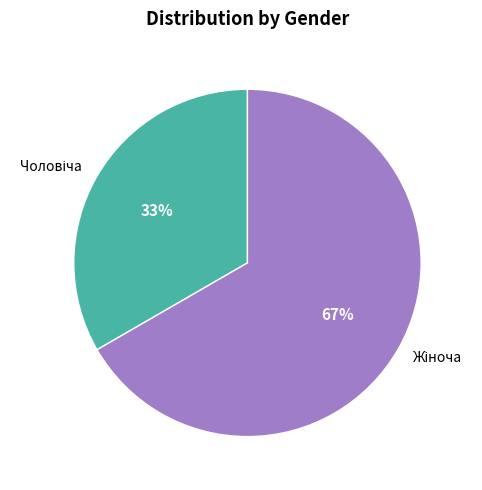

To the nearest percent, what is the average slice percentage?

50%